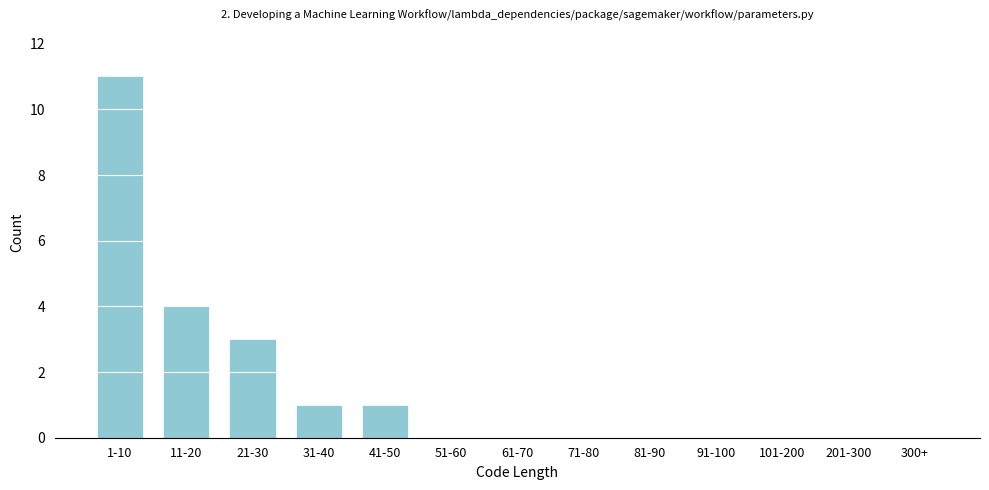

Reading right to left, transcribe all the data shown in this chart.

300+=0	201-300=0	101-200=0	91-100=0	81-90=0	71-80=0	61-70=0	51-60=0	41-50=1	31-40=1	21-30=3	11-20=4	1-10=11